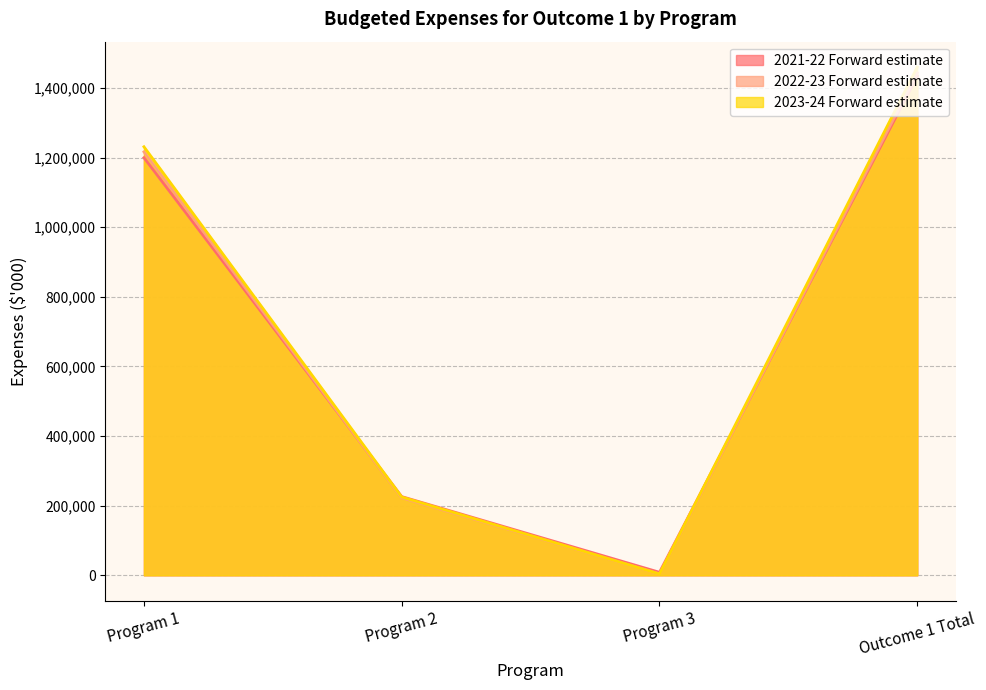

Count the number of data series in this chart.

3